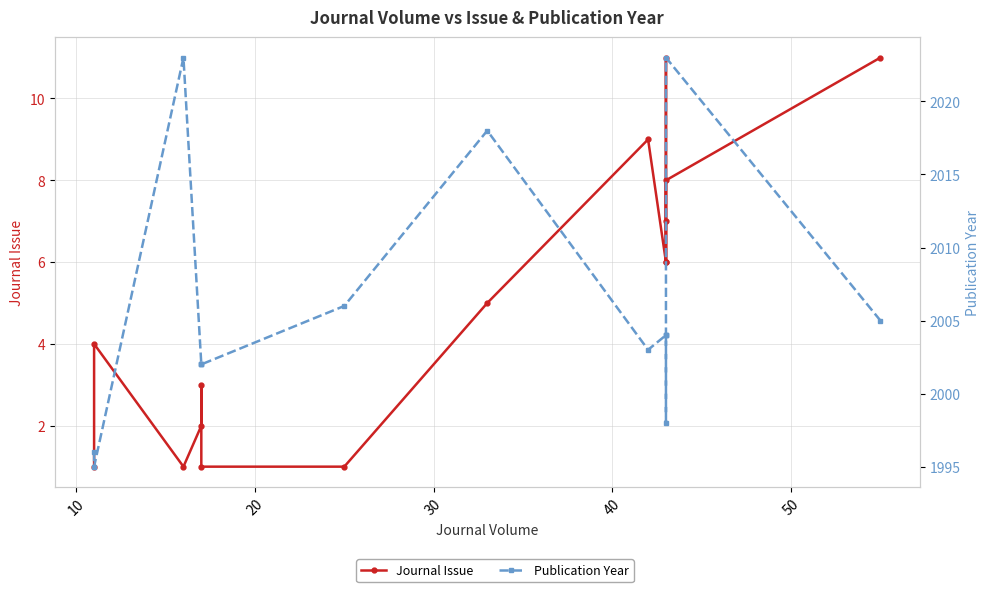

Which series has the largest range (max minus min)?

Publication Year